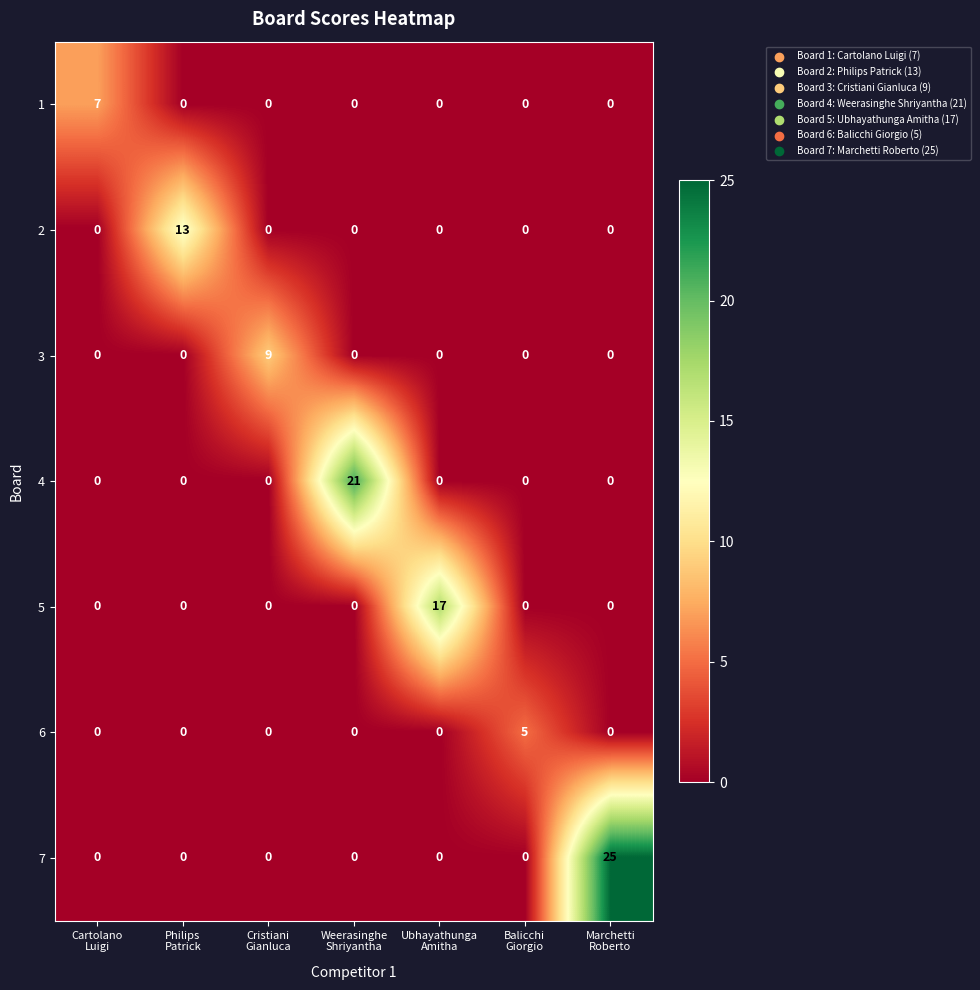

Rank the series by their maximum value, from lowest to highest.

6, 1, 3, 2, 5, 4, 7